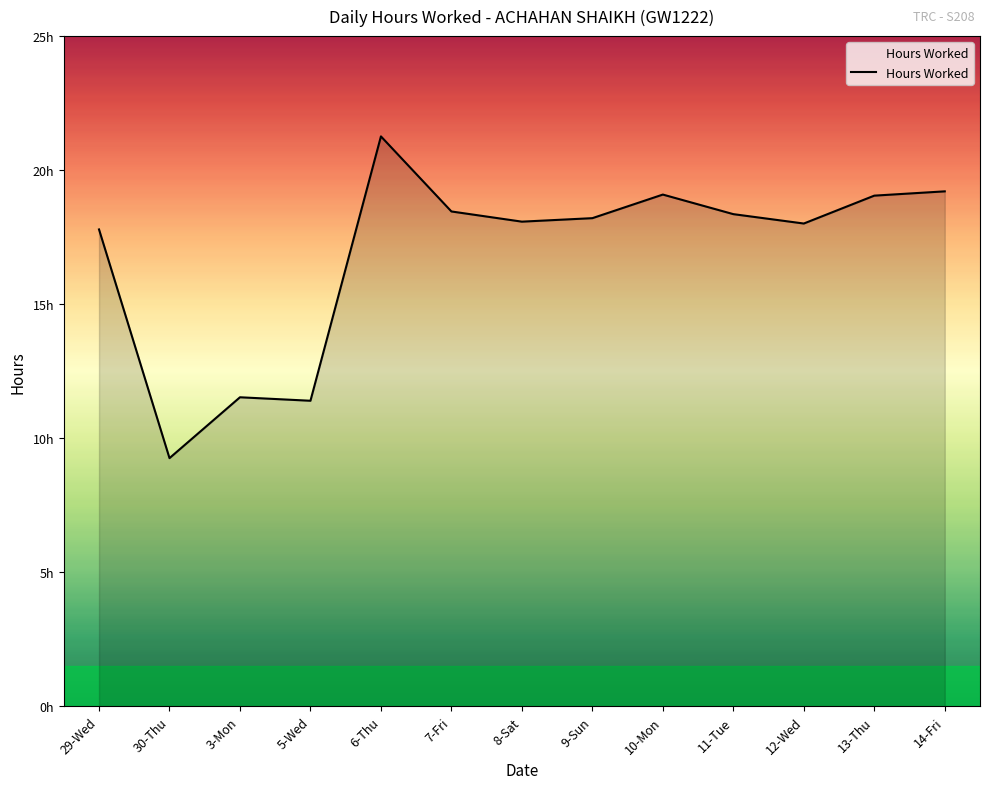

At which label does the data first exceed 18?

6-Thu